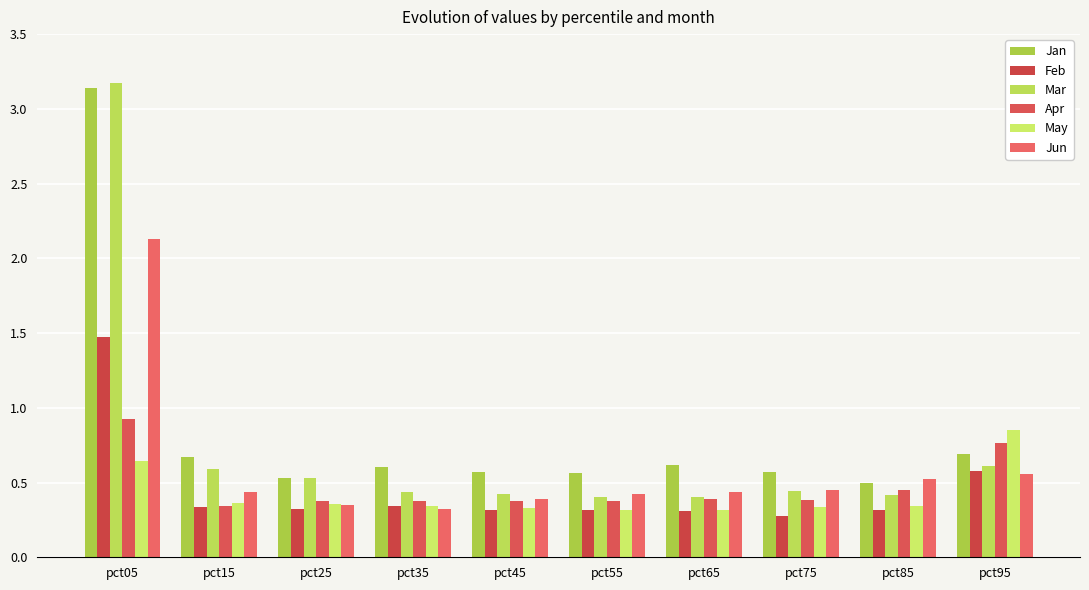

How many groups of bars are there?

10